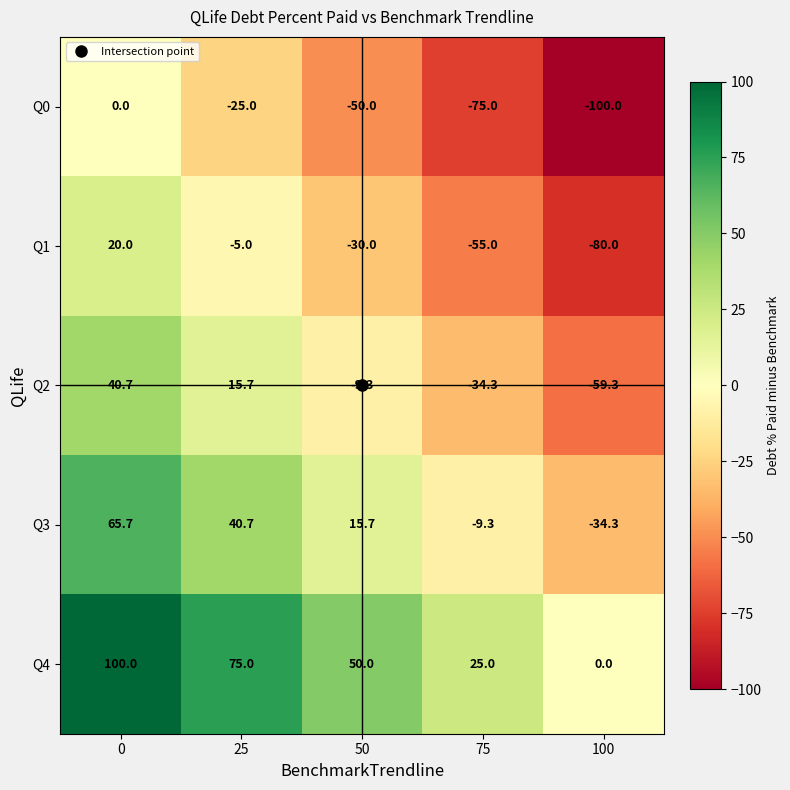

How many values in the Q1 series exceed -30?

2